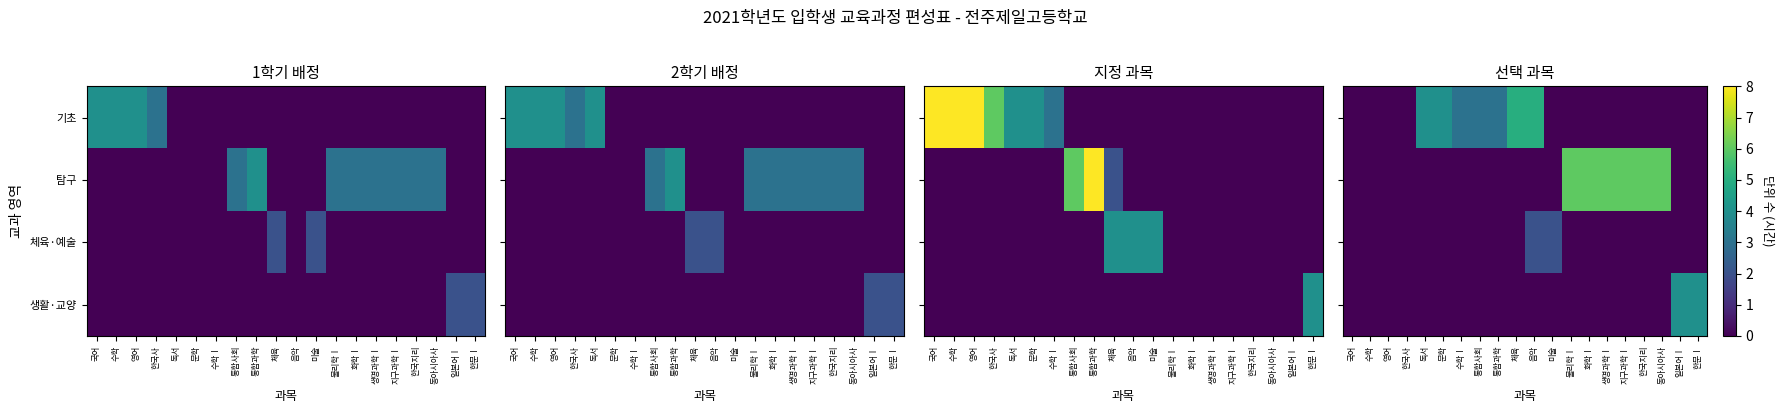

At which label is 체육·예술 closest to 1?

국어